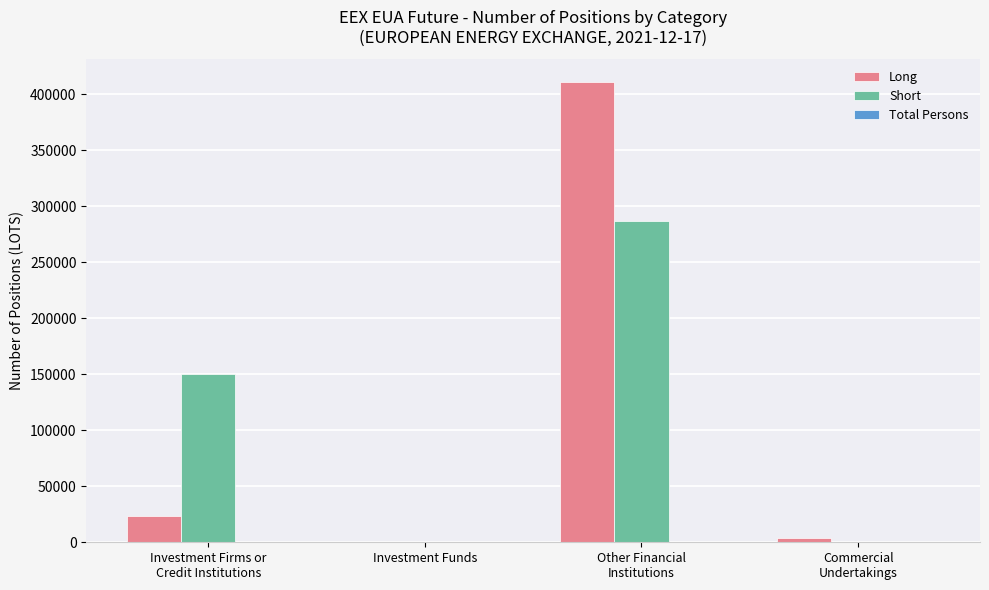

What is the greatest value displayed?

410661